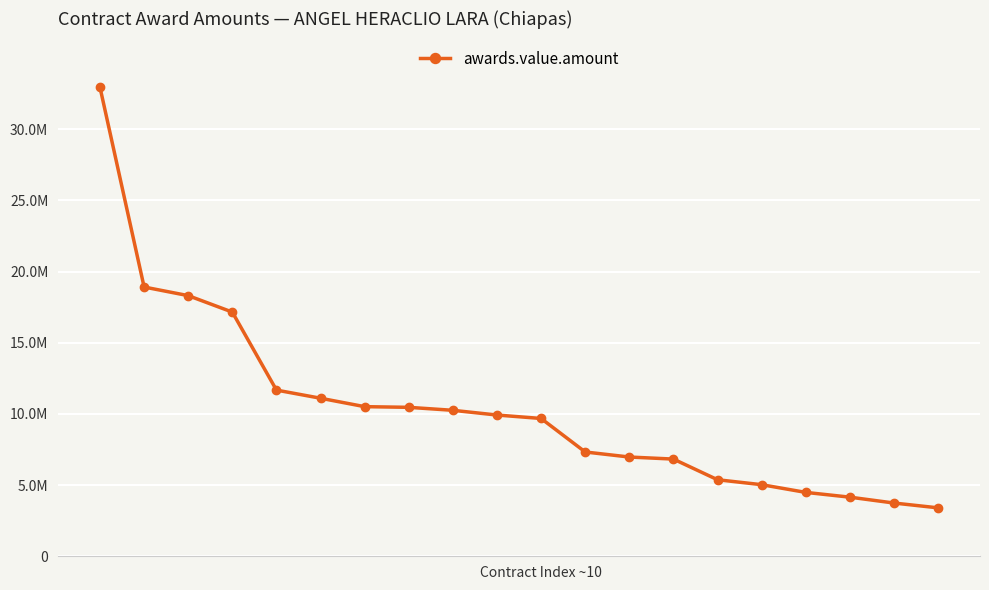

Does the chart have visible grid lines?

Yes